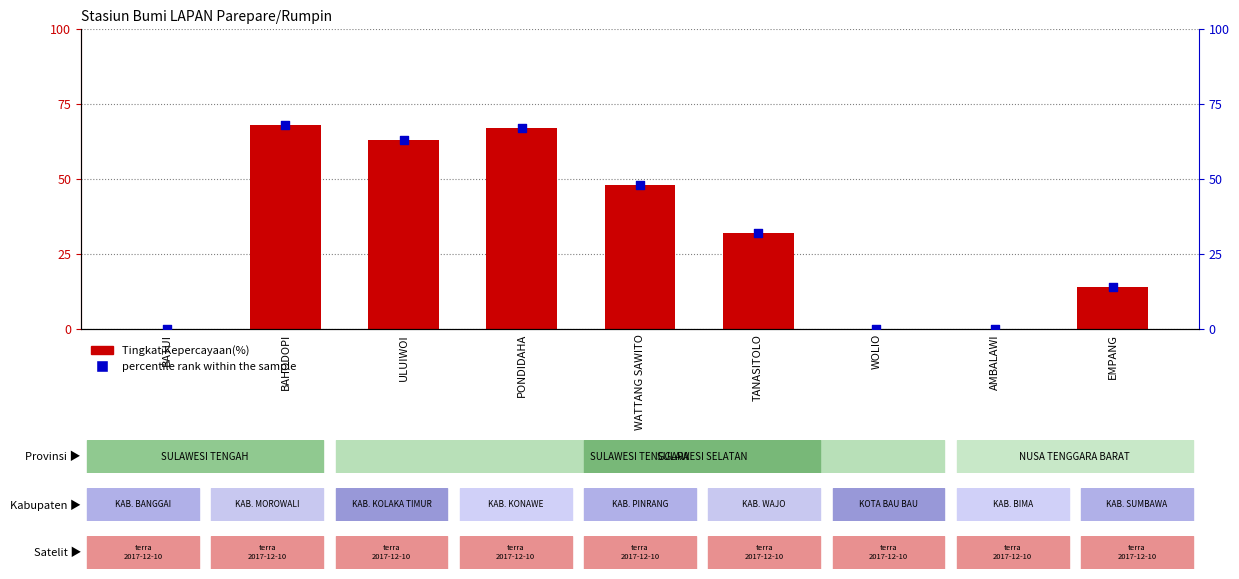

Which series contains the lowest Y value?

Tingkat Kepercayaan(%)